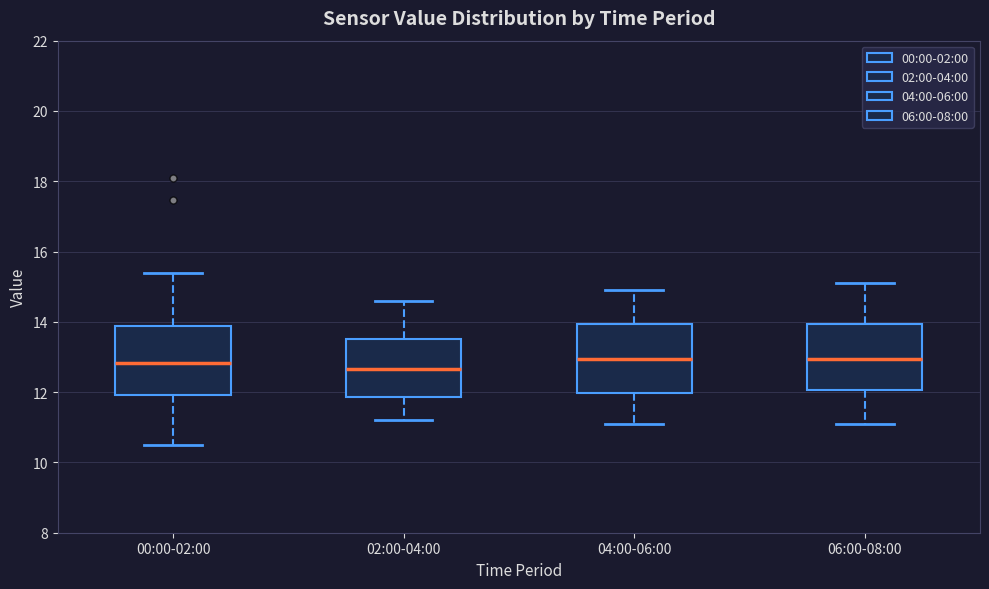

Reading left to right, transcribe this box plot: for each box, give where its median line is, the range the box spans, and where its two whiskers end, as read against the y-axis. The values are not printed on the chart, so give them approximately, as read against the axis.

00:00-02:00: median 12.8, box 12.0 to 13.8, whiskers 10.6 to 15.4
02:00-04:00: median 12.6, box 11.8 to 13.6, whiskers 11.2 to 14.6
04:00-06:00: median 13.0, box 12.0 to 14.0, whiskers 11.2 to 15.0
06:00-08:00: median 13.0, box 12.0 to 14.0, whiskers 11.2 to 15.2